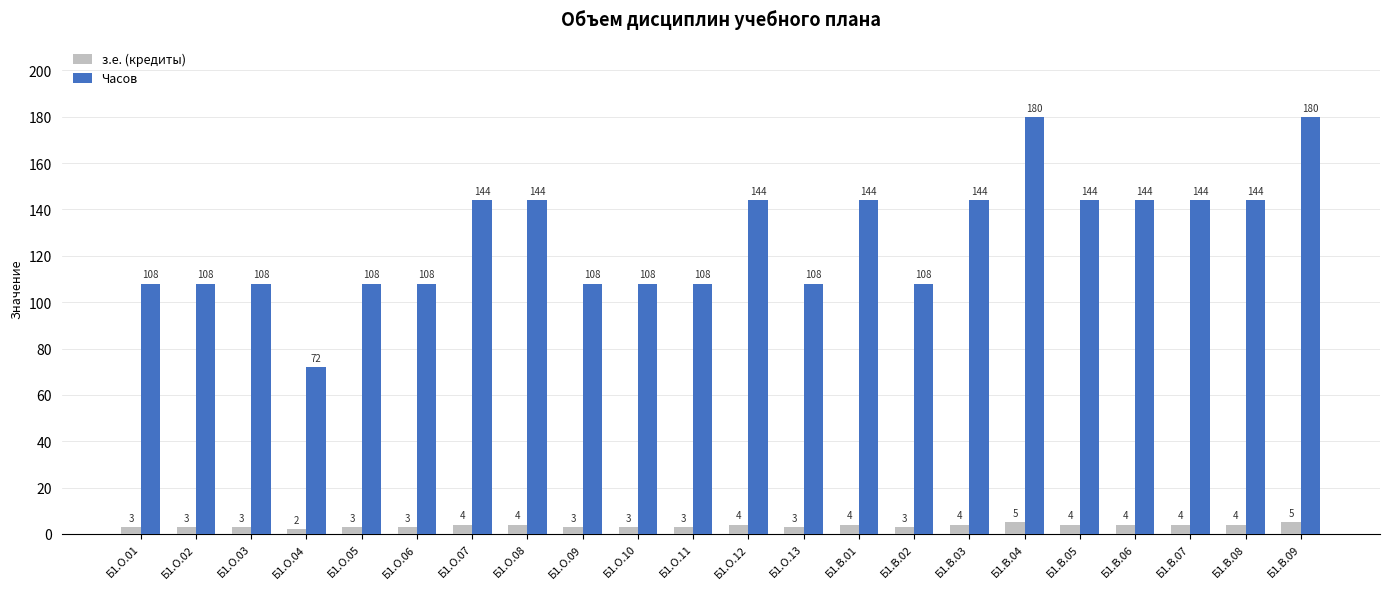

How many Часов values are between 108 and 144?

19